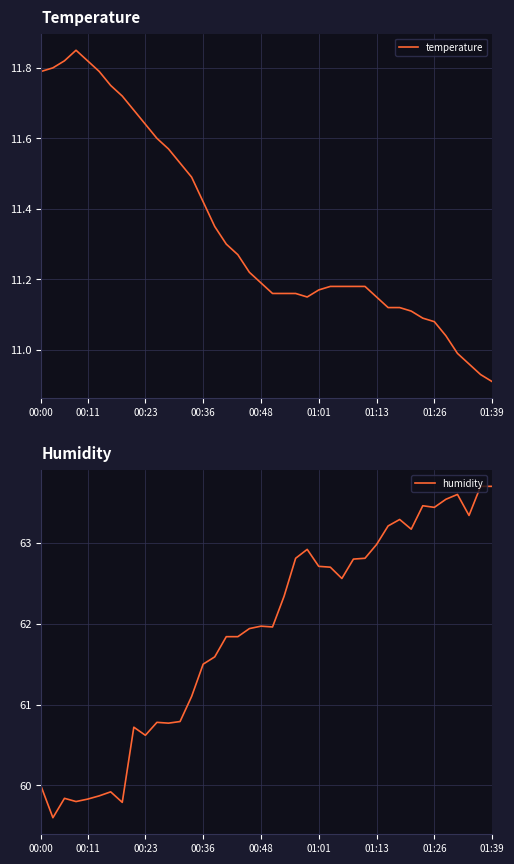

Is it true that temperature equals 16.1 at 01:39?

False